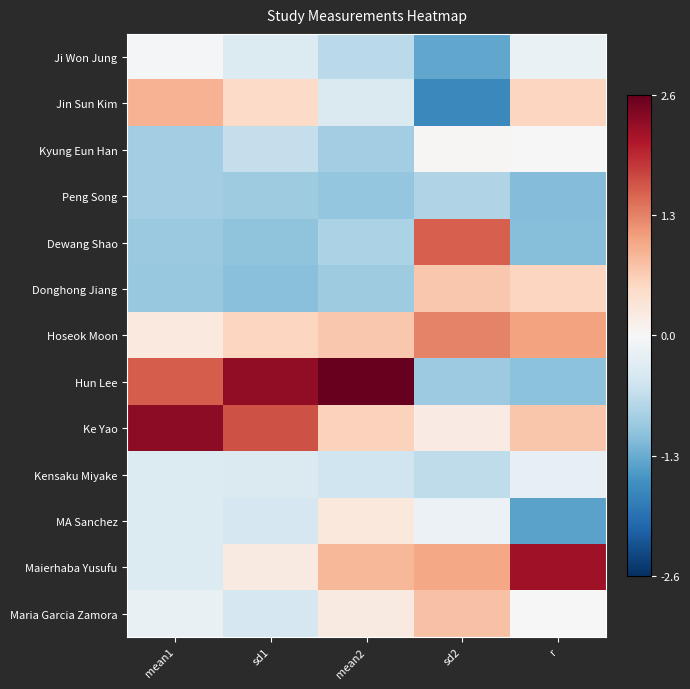

Which category has the highest value across all series?

mean2